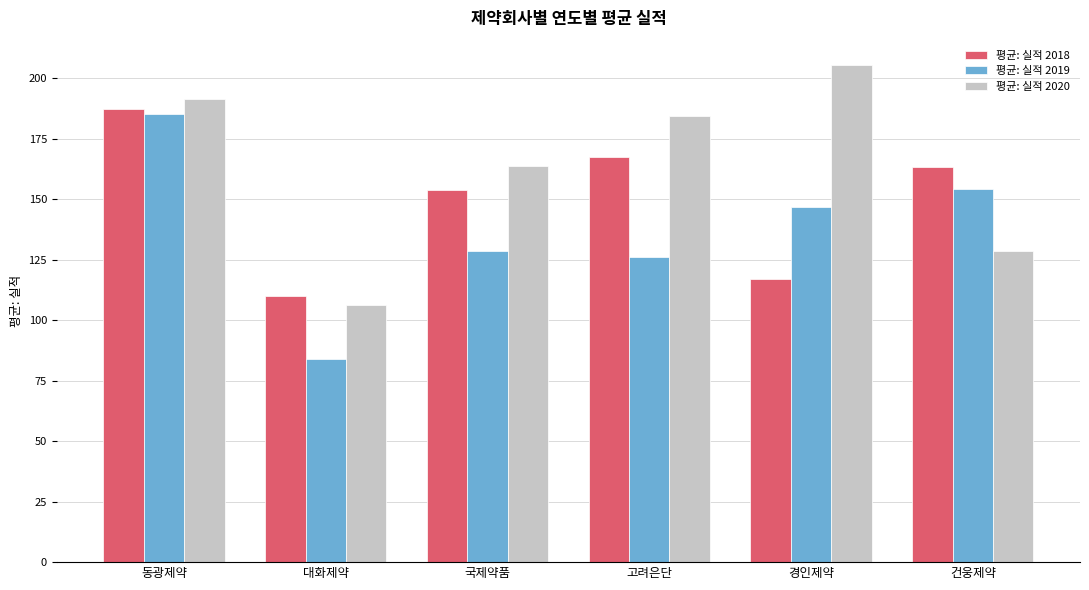

Which series changed the most between 고려은단 and 경인제약?

평균: 실적 2018